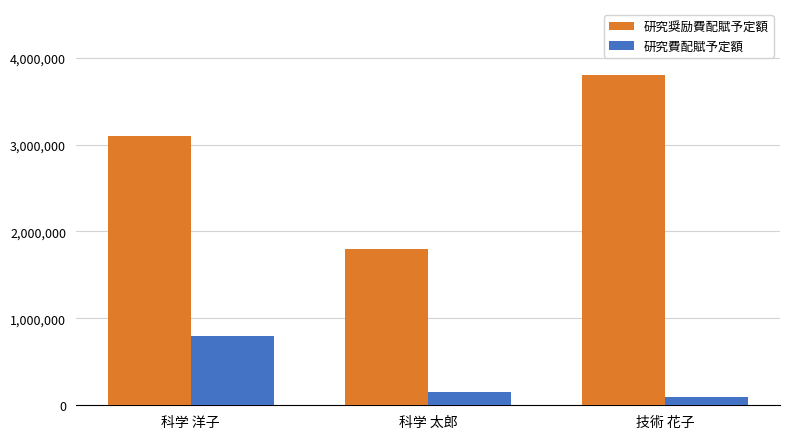

The value of 研究奨励費配賦予定額 at 科学 太郎 is 3066535. True or false?

False